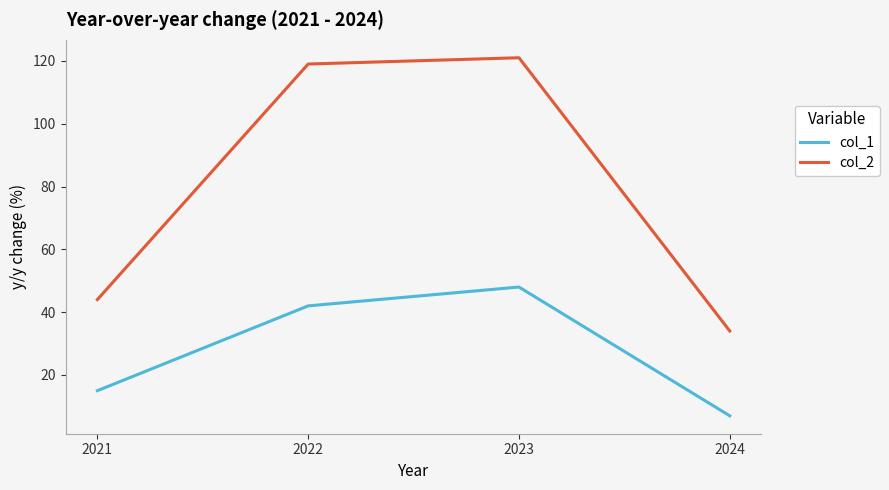

At which label is col_1 closest to 27?

2021